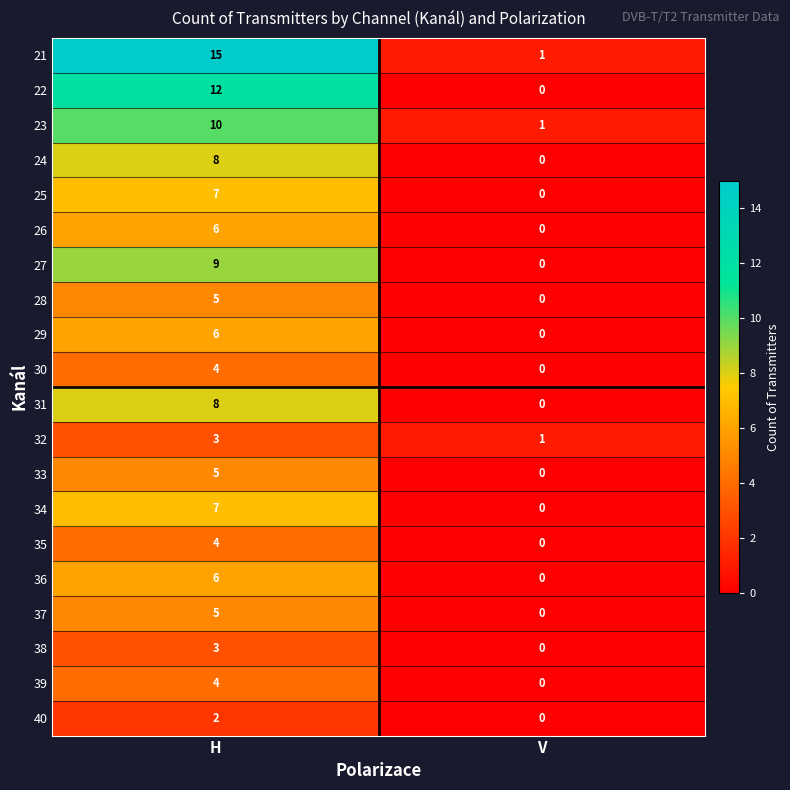

What is the average value of the 21 series?

8